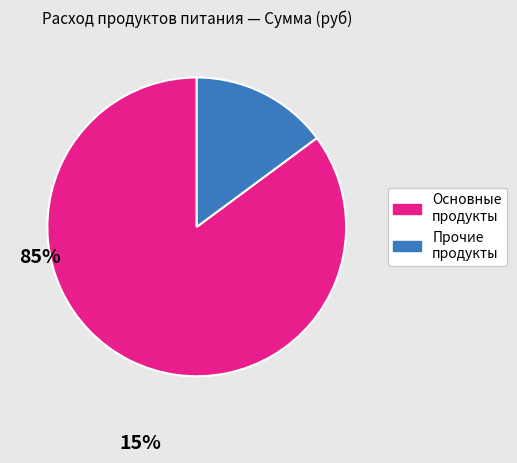

Does any single category account for the majority?

Yes